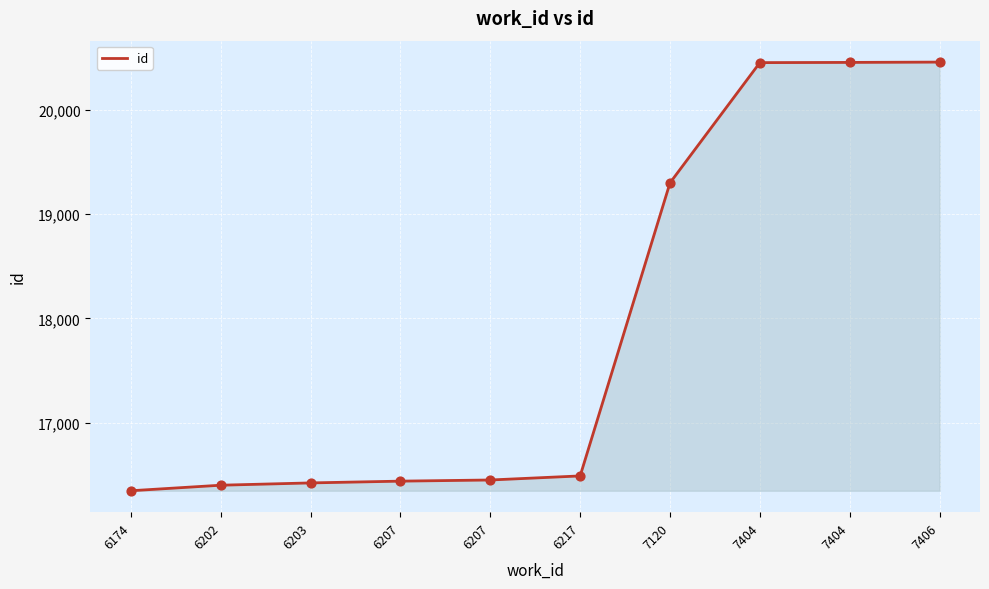

What is the change in value from 6174 to 7404?

+4102